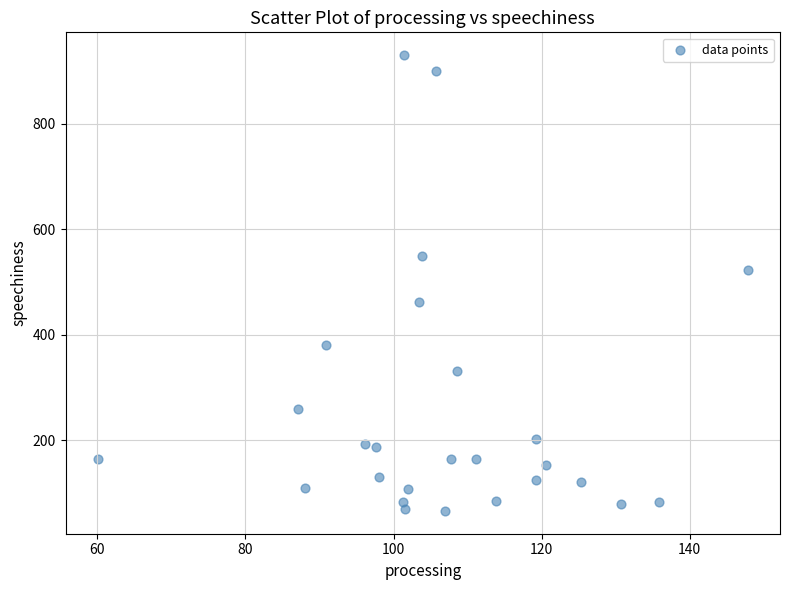

What Y value in the scatter plot is closest to 498?

522